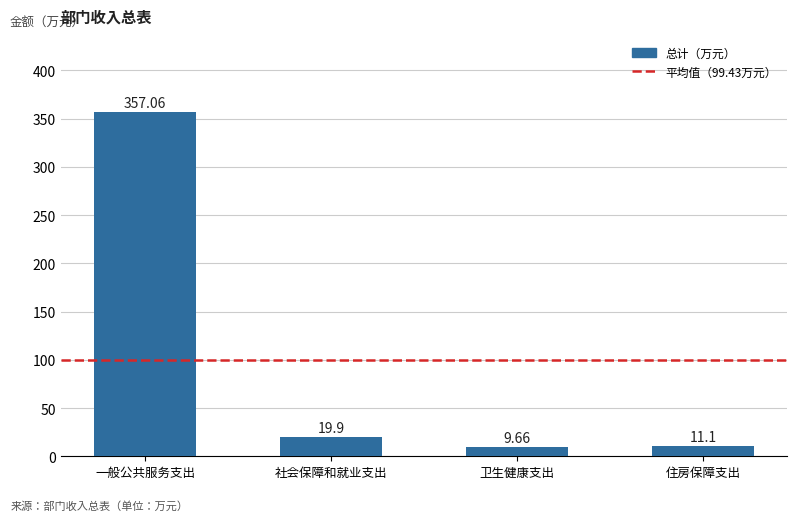

Does the chart contain stacked bars?

No